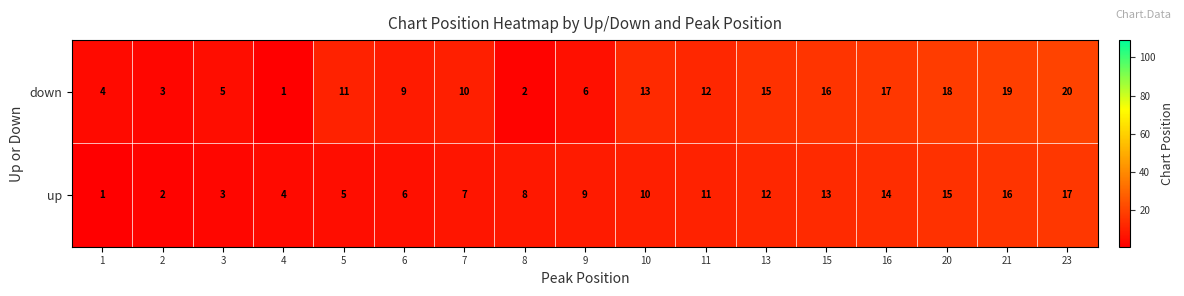

The down series shows 17 at 16. True or false?

True